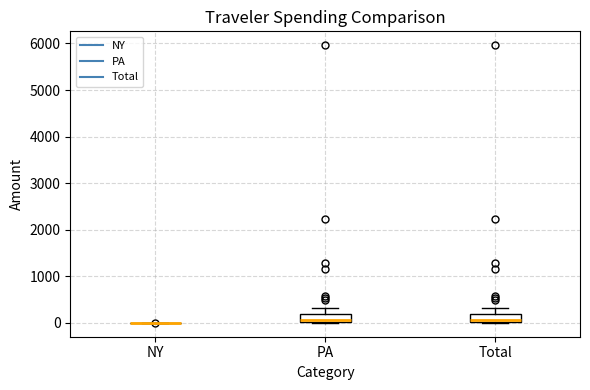

Reading left to right, transcribe this box plot: for each box, give where its median line is, the range the box spans, and where its two whiskers end, as read against the y-axis. The values are not printed on the chart, so give them approximately, as read against the axis.

NY: box collapsed to a line at 0, whiskers 0 to 0
PA: median 100, box 0 to 200, whiskers 0 to 300
Total: median 100, box 0 to 200, whiskers 0 to 300